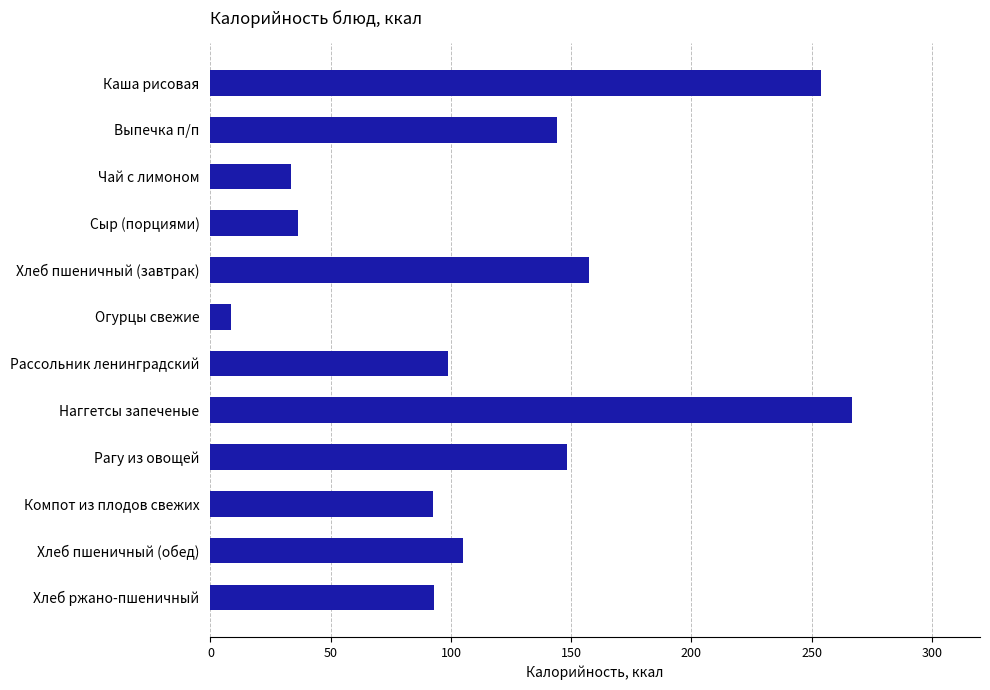

Approximately how many times larger is the value at Рагу из овощей compared to Чай с лимоном?

4.5